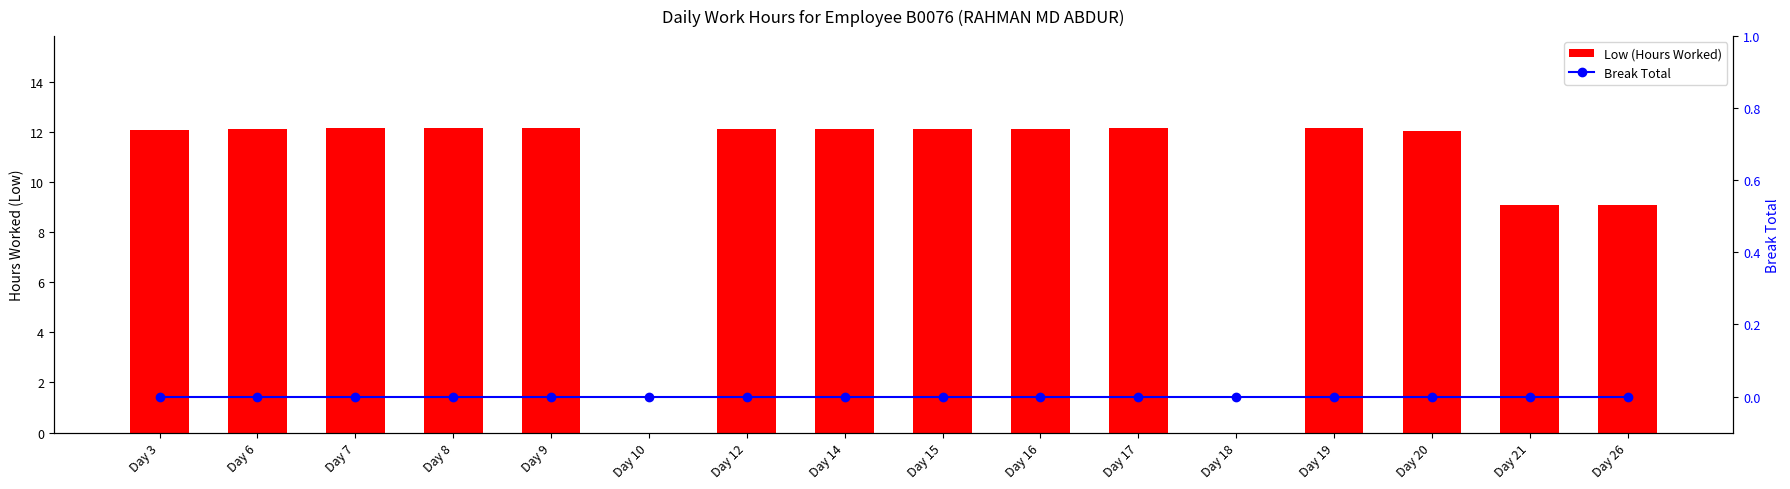

List the labels in order of Break Total value, smallest first.

Day 3, Day 6, Day 7, Day 8, Day 9, Day 10, Day 12, Day 14, Day 15, Day 16, Day 17, Day 18, Day 19, Day 20, Day 21, Day 26